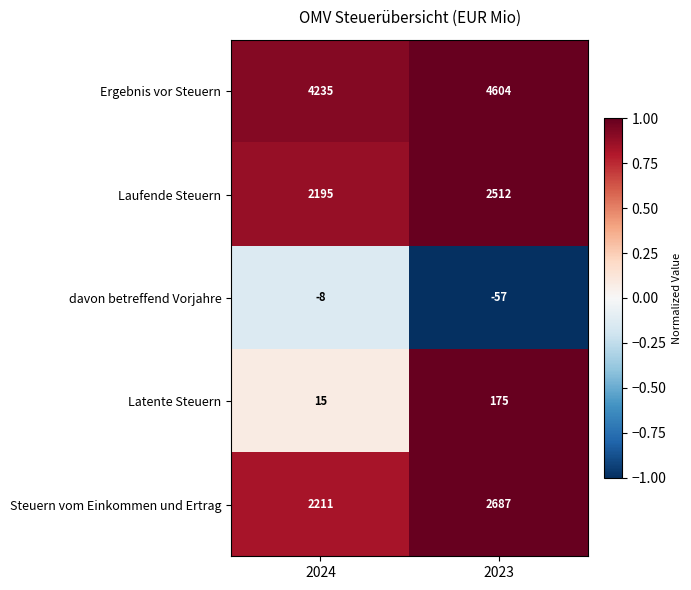

Reading left to right, transcribe all the data shown in this chart.

Ergebnis vor Steuern: 4235	4604
Laufende Steuern: 2195	2512
davon betreffend Vorjahre: -8	-57
Latente Steuern: 15	175
Steuern vom Einkommen und Ertrag: 2211	2687